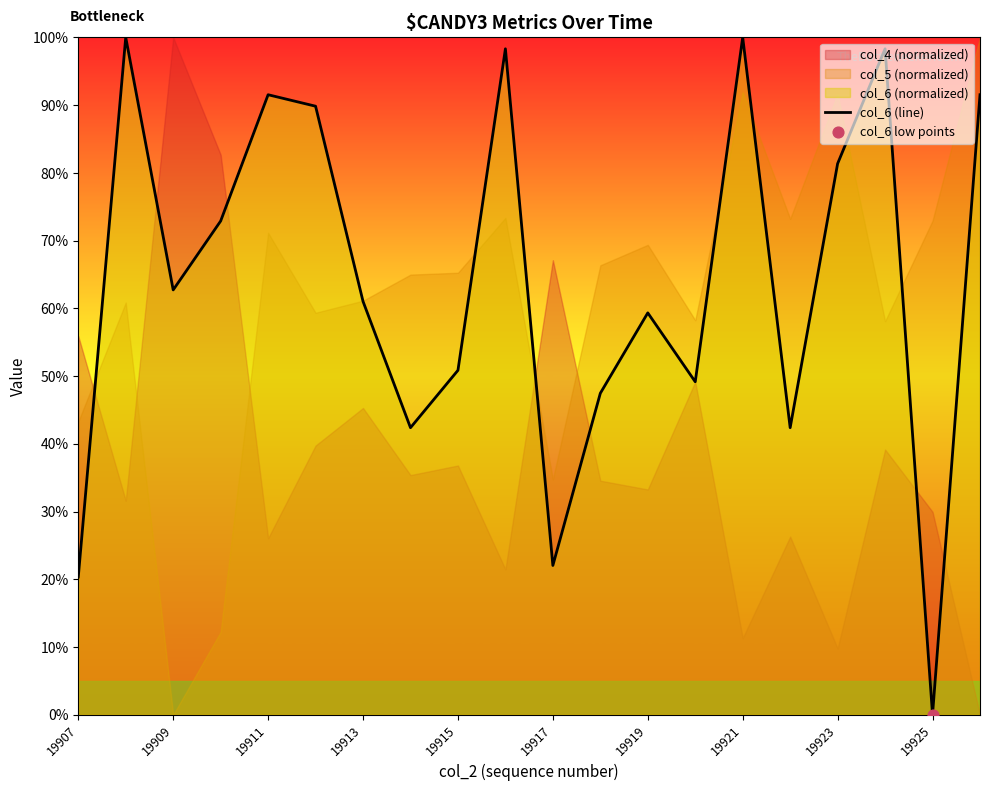

At which label does col_6 (line) reach its minimum?

19925